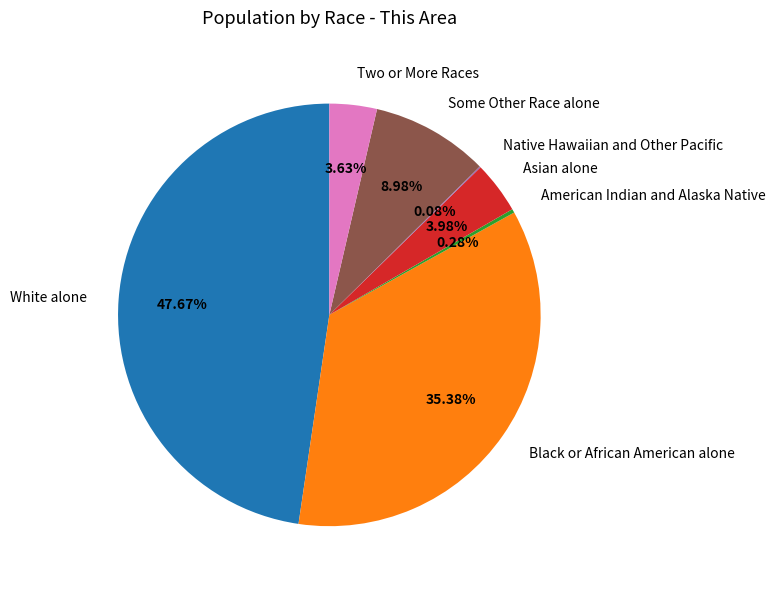

To the nearest percent, what is the difference between the American Indian and Alaska Native and White alone slice percentages?

47%